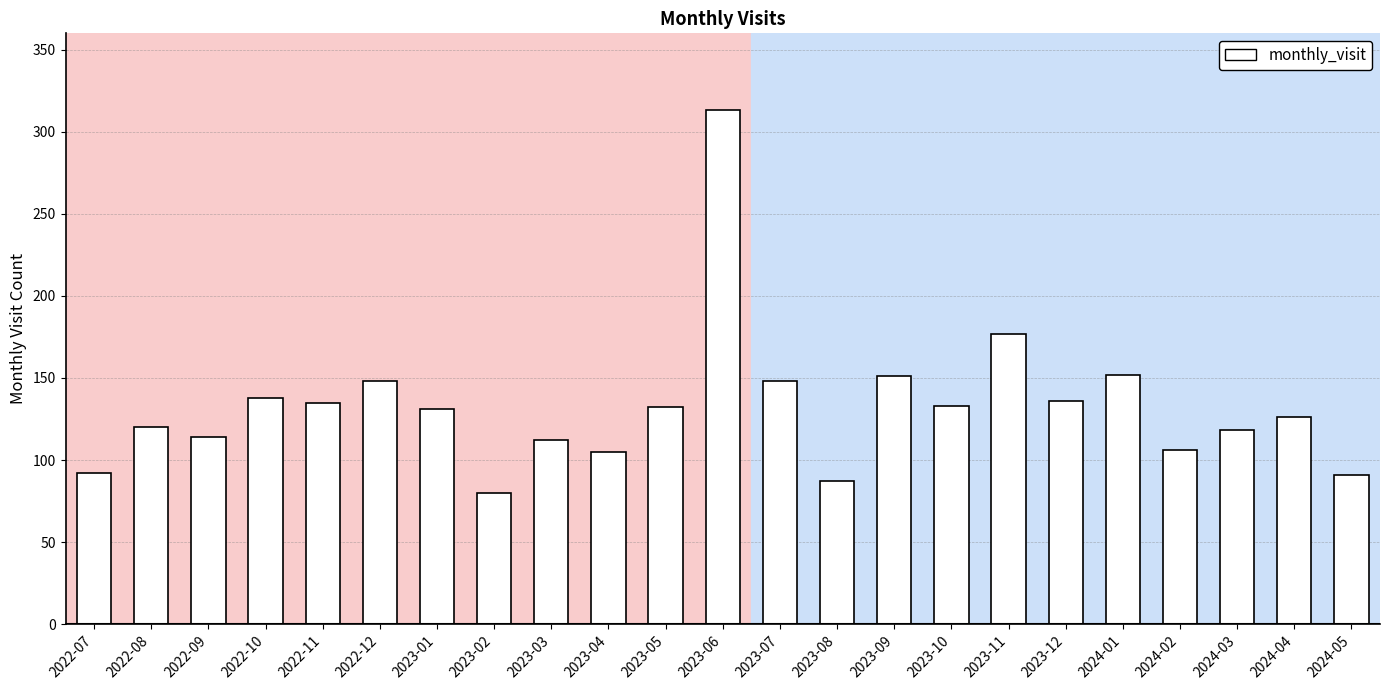

The value at 2024-04 is 38. True or false?

False